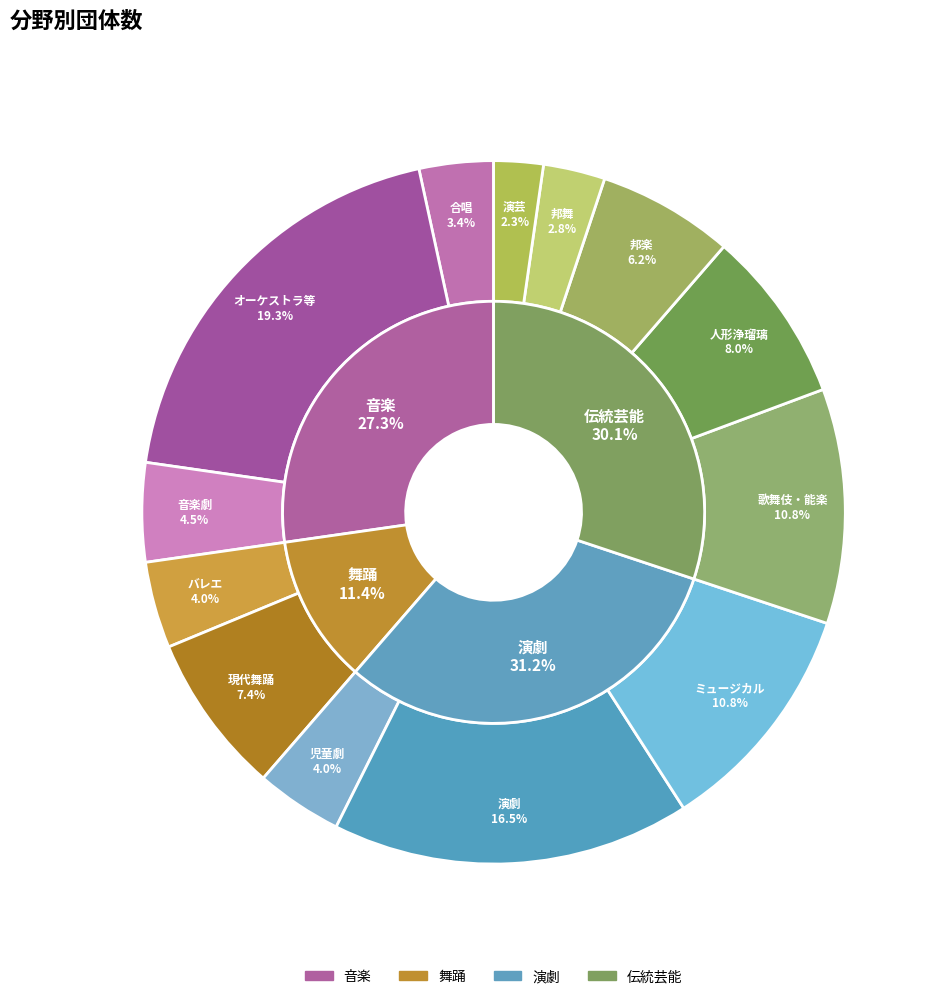

Approximately how many times larger is the value at 演芸 compared to 人形浄瑠璃?

0.3